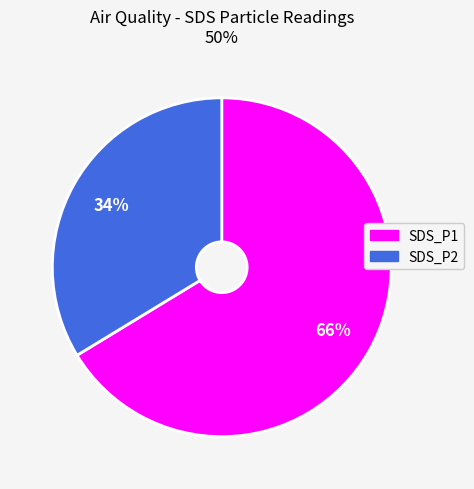

Which has a higher value, SDS_P1 or SDS_P2?

SDS_P1